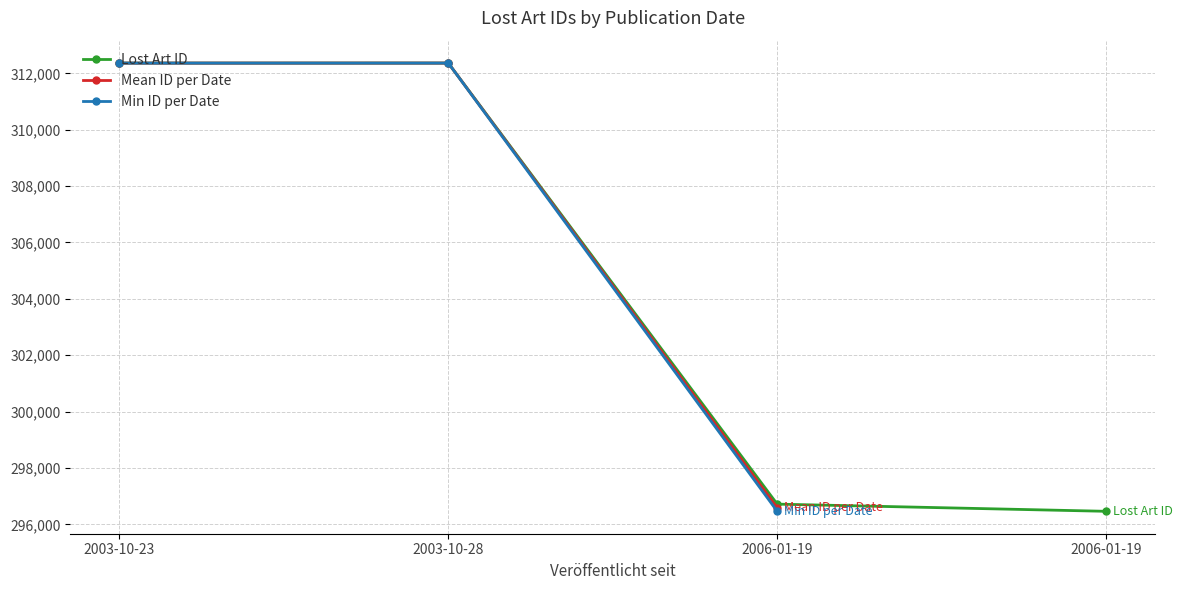

Reading right to left, what are all the values shown in this chart?

296461	296716	312365	312364